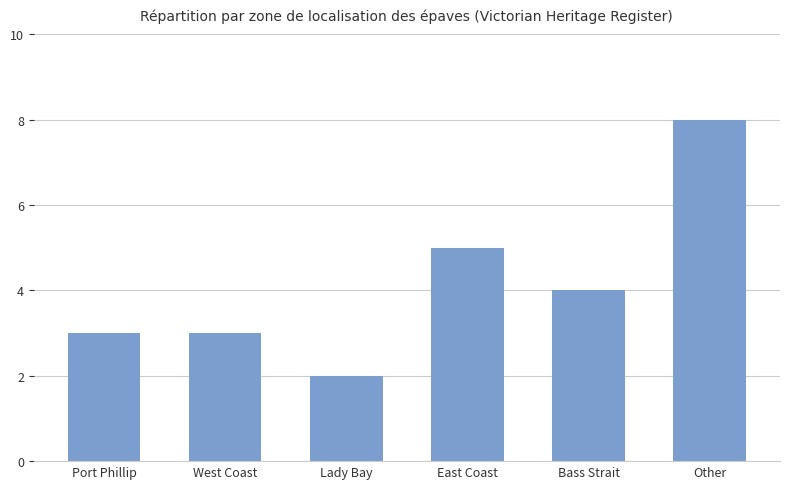

What is the smallest value displayed?

2